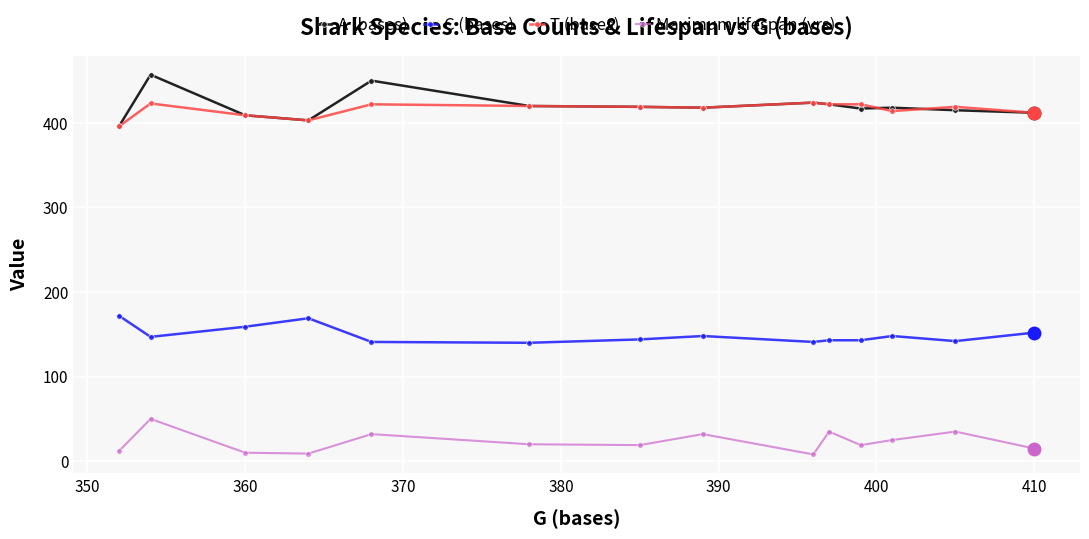

How many lines are shown in the chart?

4